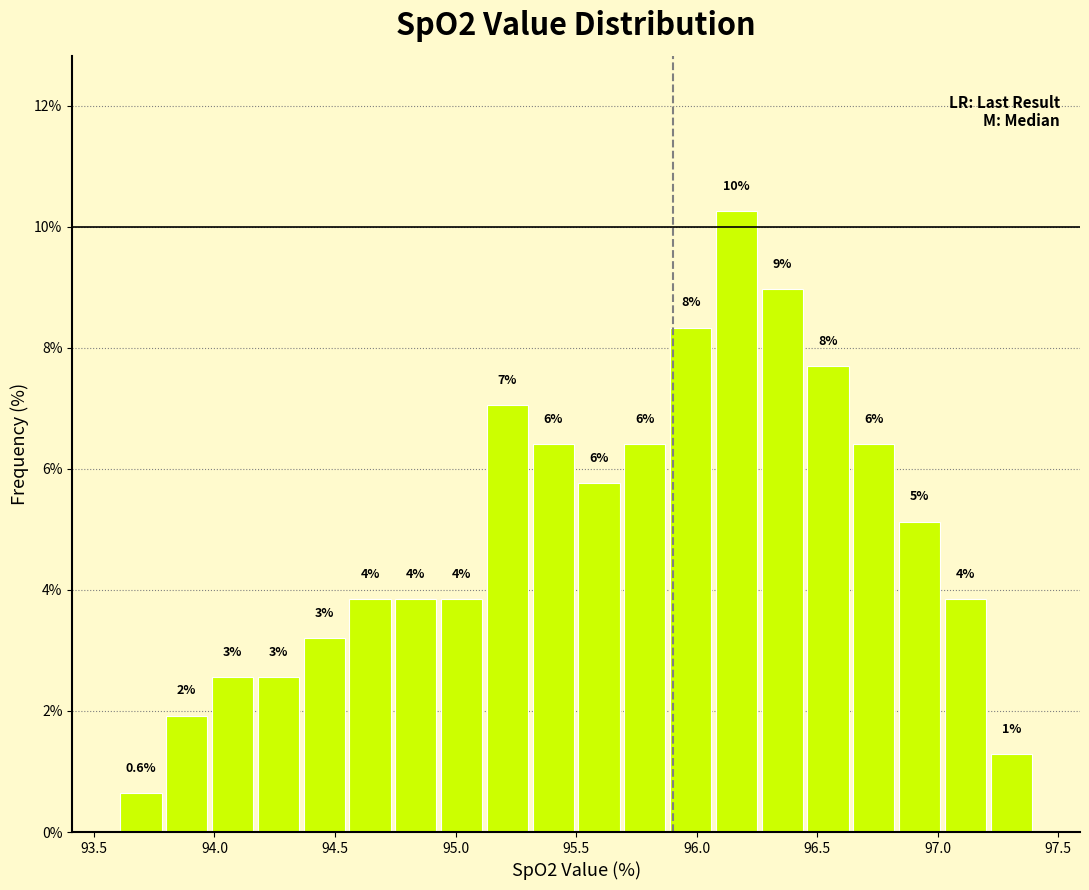

Read against the x-axis, roughly where is the centre of the tallest bar?

96.15